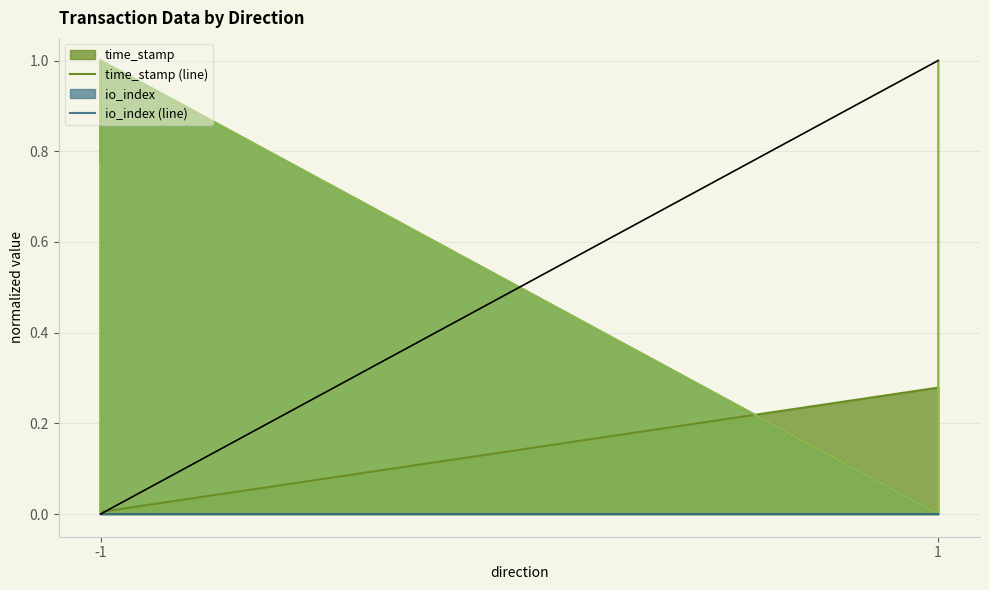

Is it true that io_index equals 0.0 at 1?

True